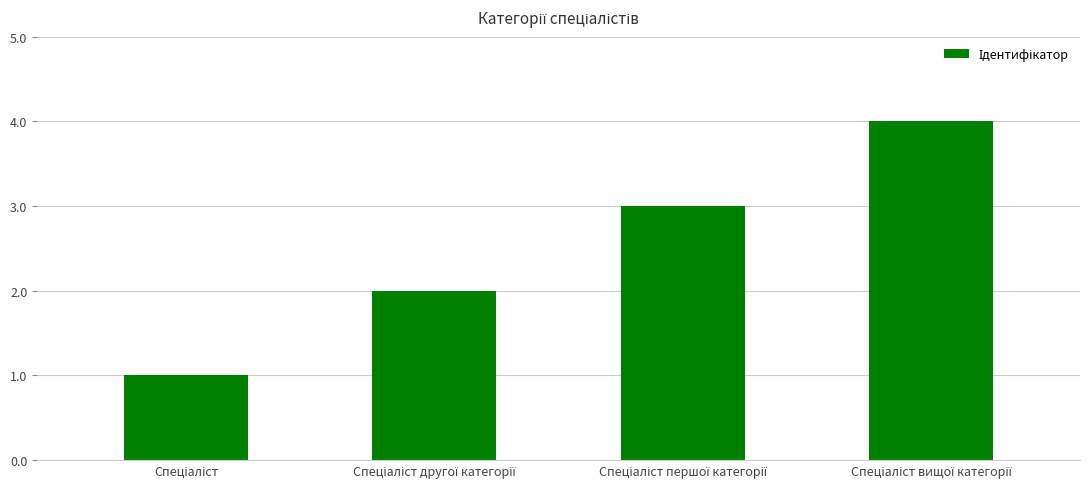

How many values are below 3?

2